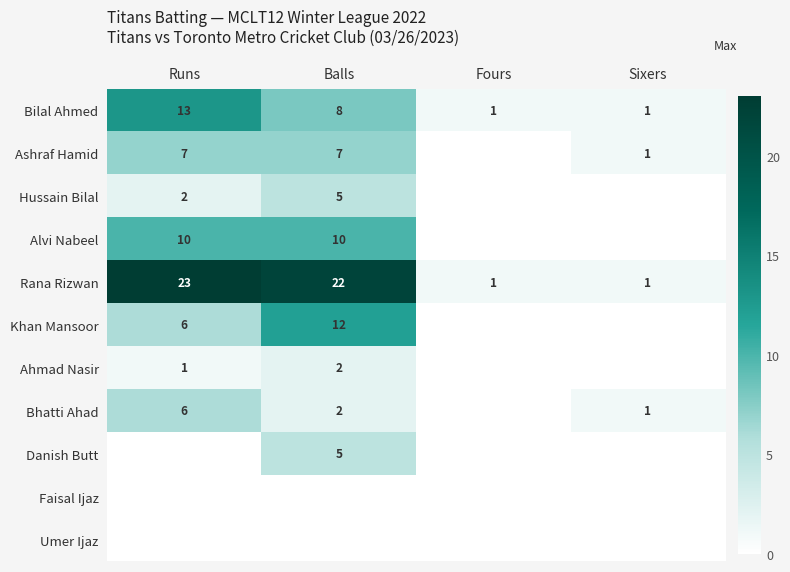

The Khan Mansoor series shows 12 at Balls. True or false?

True